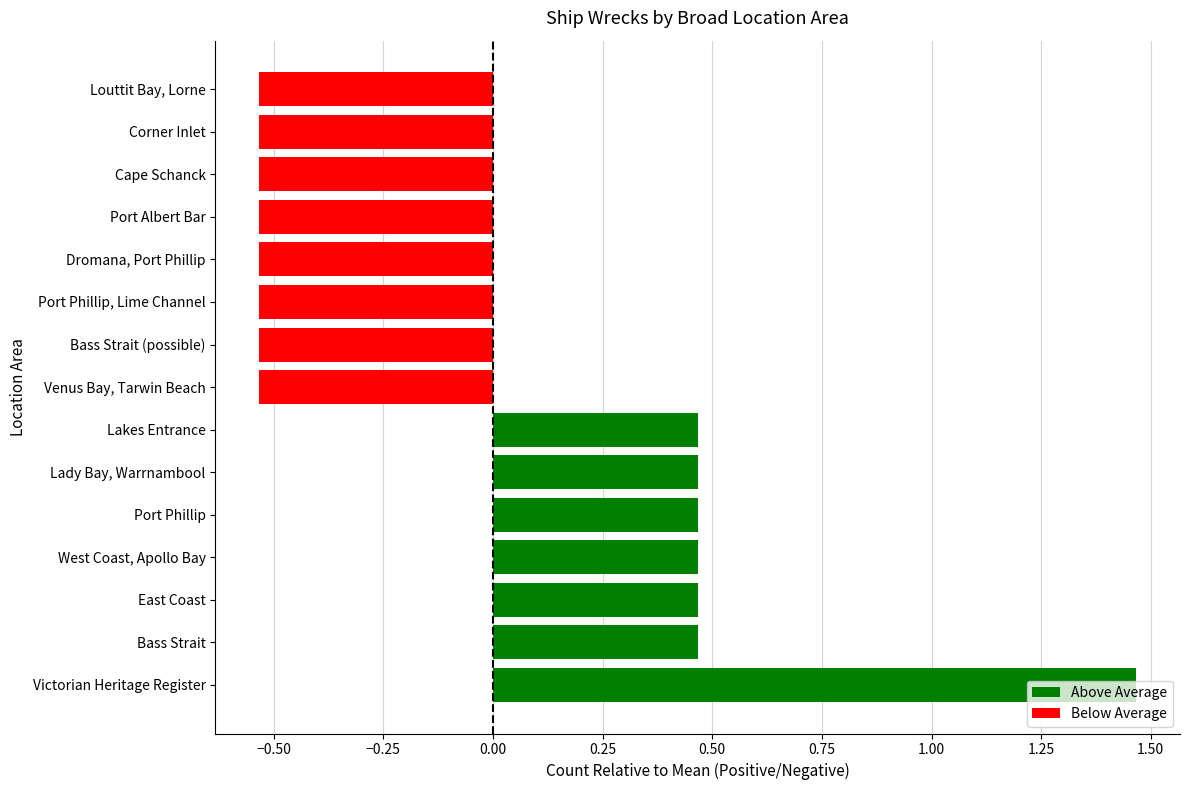

What is the change in value from Lady Bay, Warrnambool to Venus Bay, Tarwin Beach?

-1